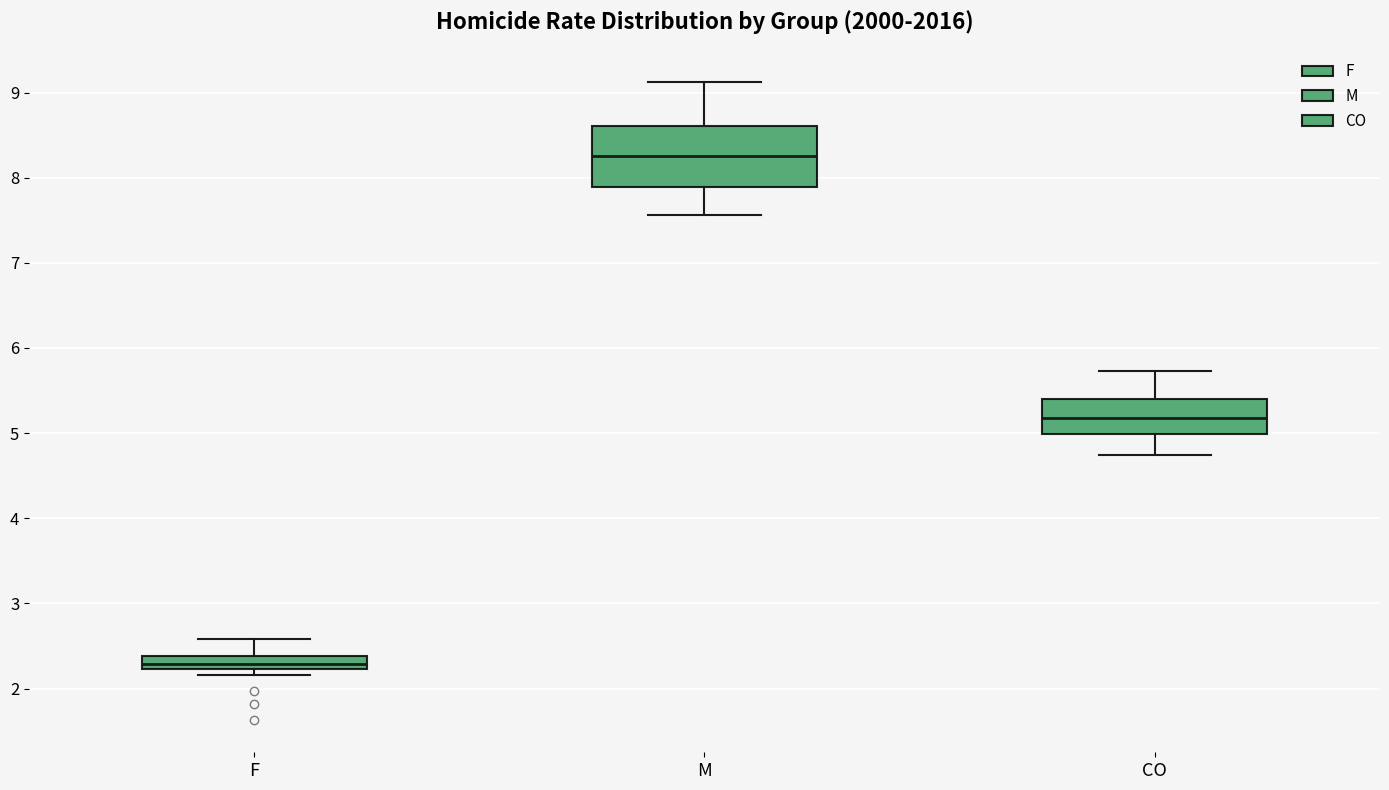

Which box has the lowest median line?

F